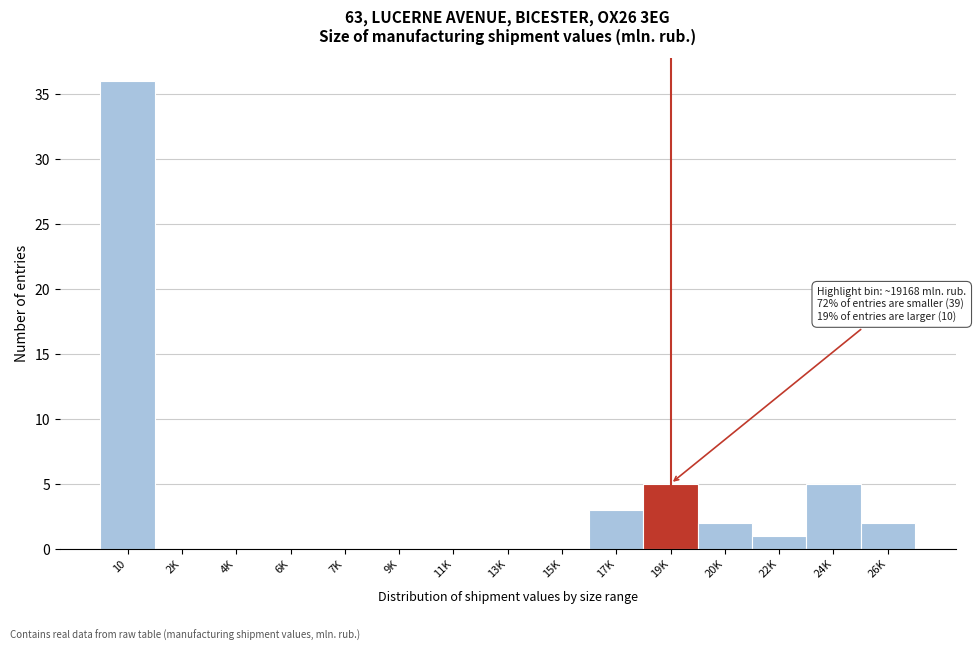

Reading left to right, extract all data points from this chart.

10=36	2K=0	4K=0	6K=0	7K=0	9K=0	11K=0	13K=0	15K=0	17K=3	19K=5	20K=2	22K=1	24K=5	26K=2